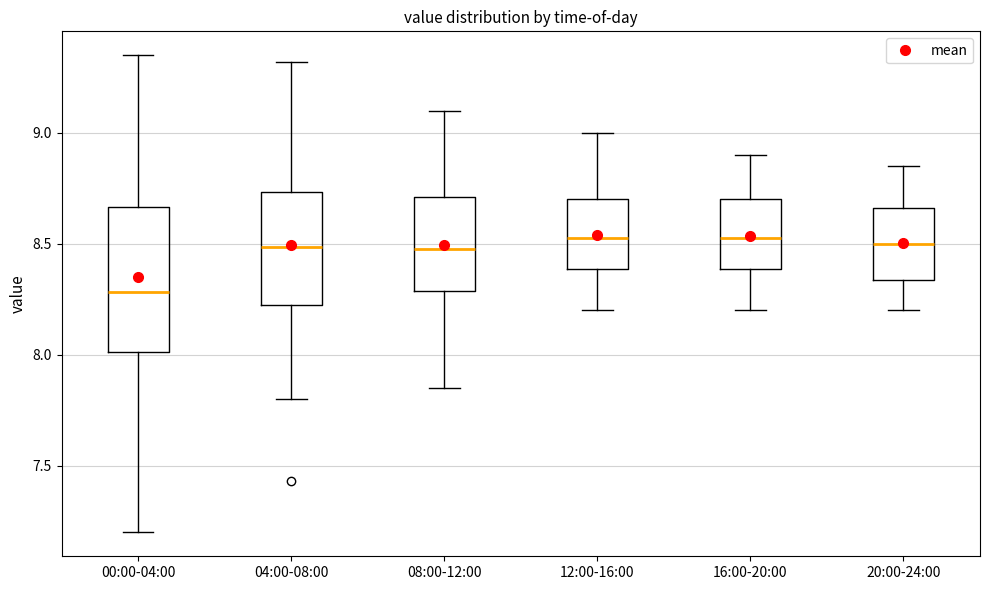

Where is the upper edge of the box for 04:00-08:00 on the y-axis? The values are not printed on the chart, so give them approximately, as read against the axis.

8.75